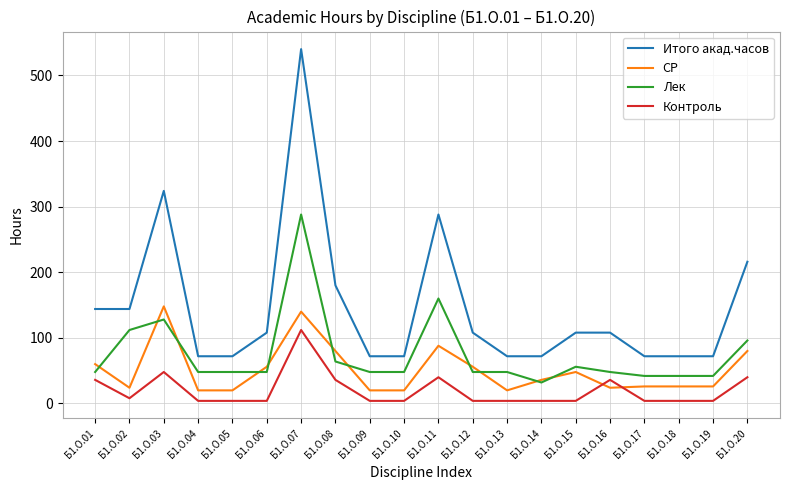

True or false: Итого акад.часов and Контроль intersect in this chart.

False